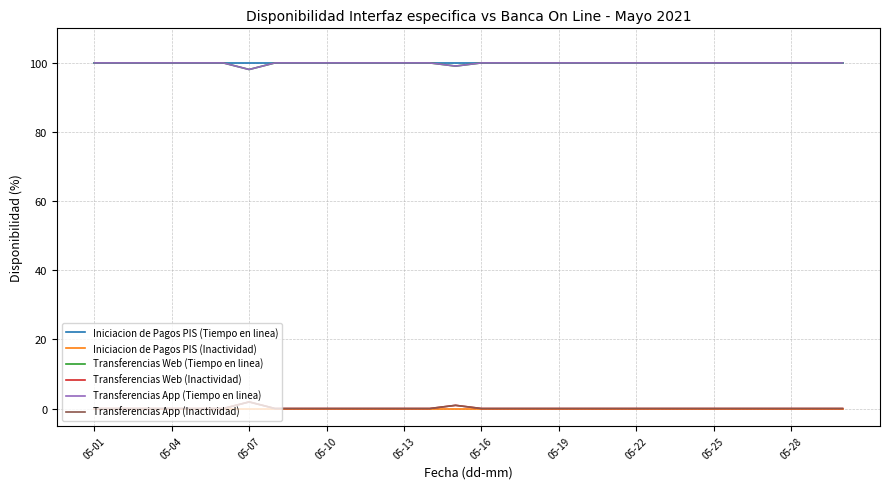

What is the average value of the Transferencias App (Inactividad) series?

0.1